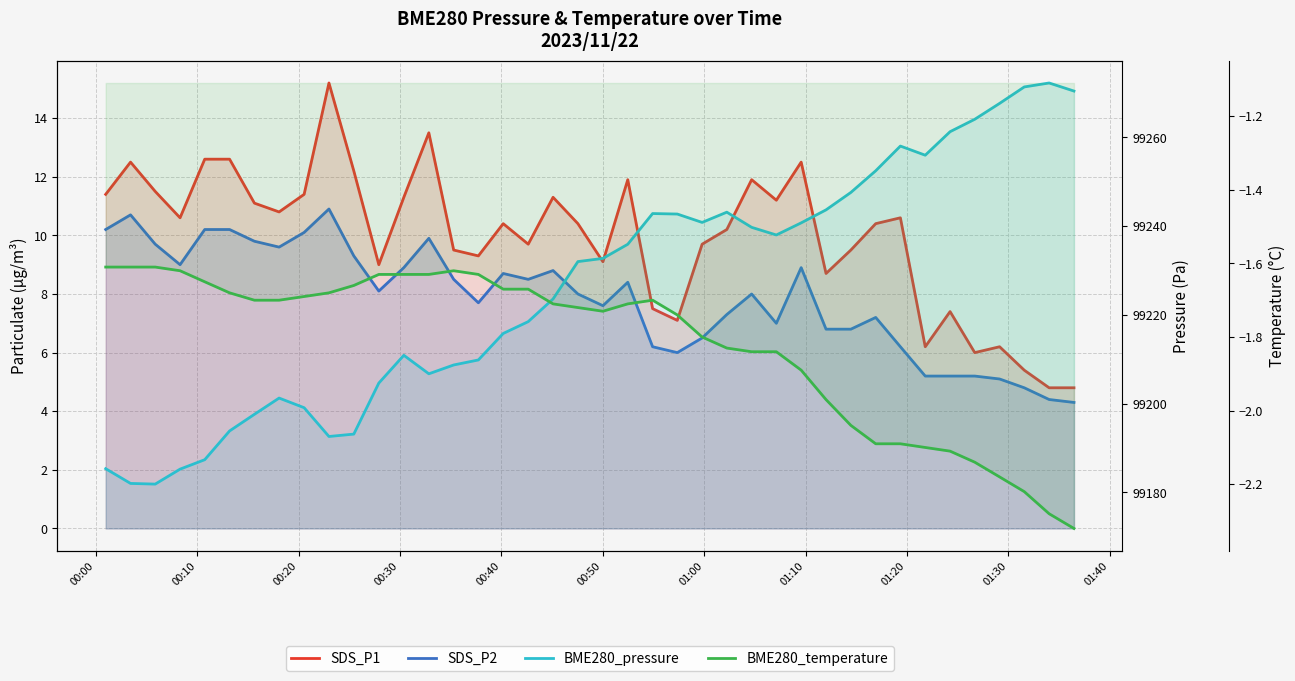

How many lines are shown in the chart?

4